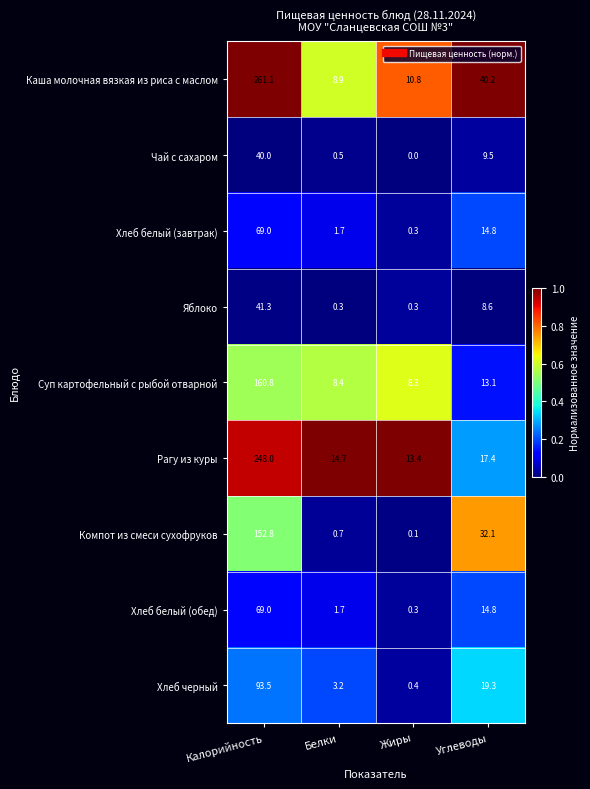

List the labels in order of Компот из смеси сухофруков value, largest first.

Калорийность, Углеводы, Белки, Жиры